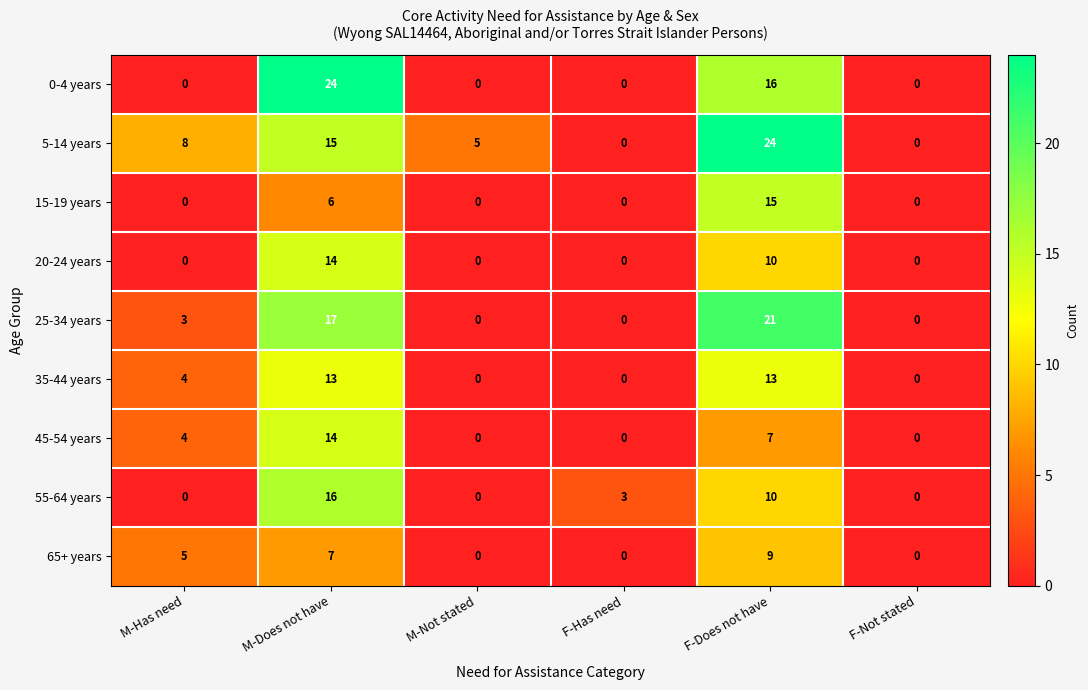

What is the spread (max minus min) of values at M-Does not have?

18